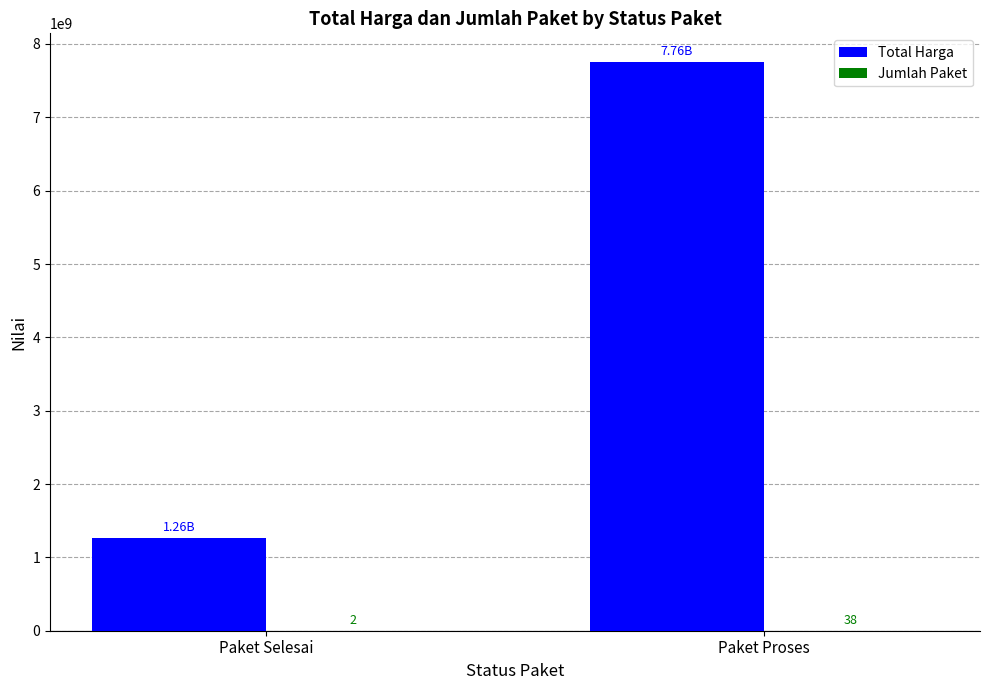

Which category has the highest value in the Total Harga series?

Paket Proses